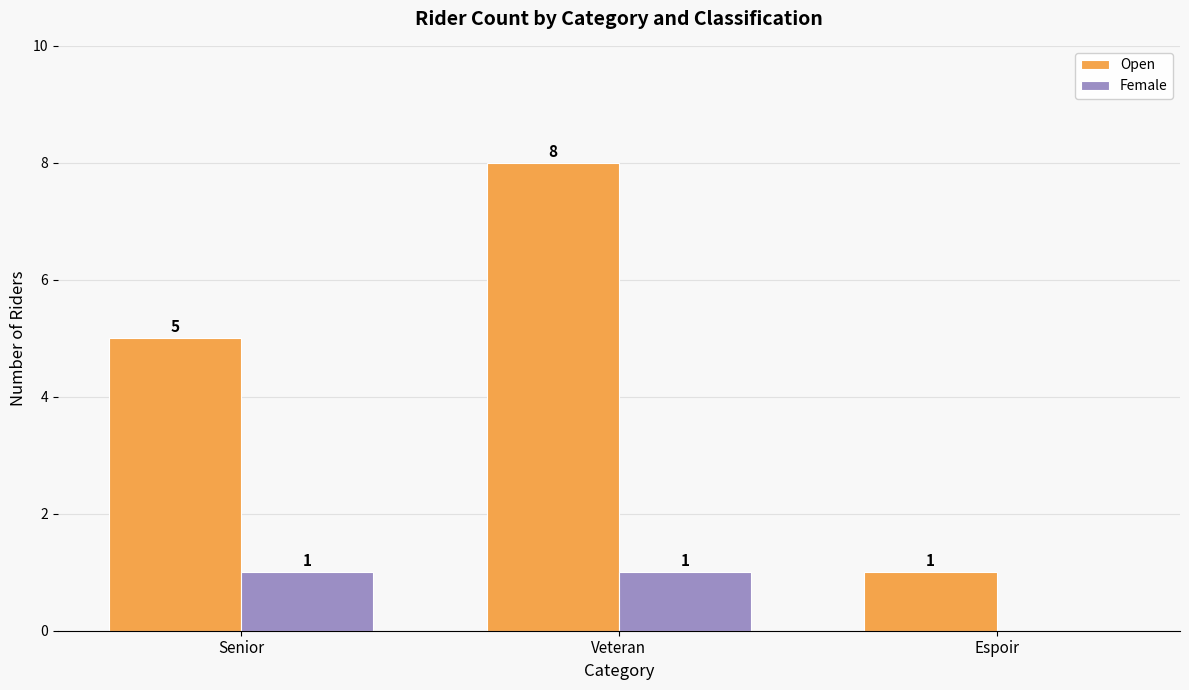

What is the difference between the Open values at Espoir and Senior?

4